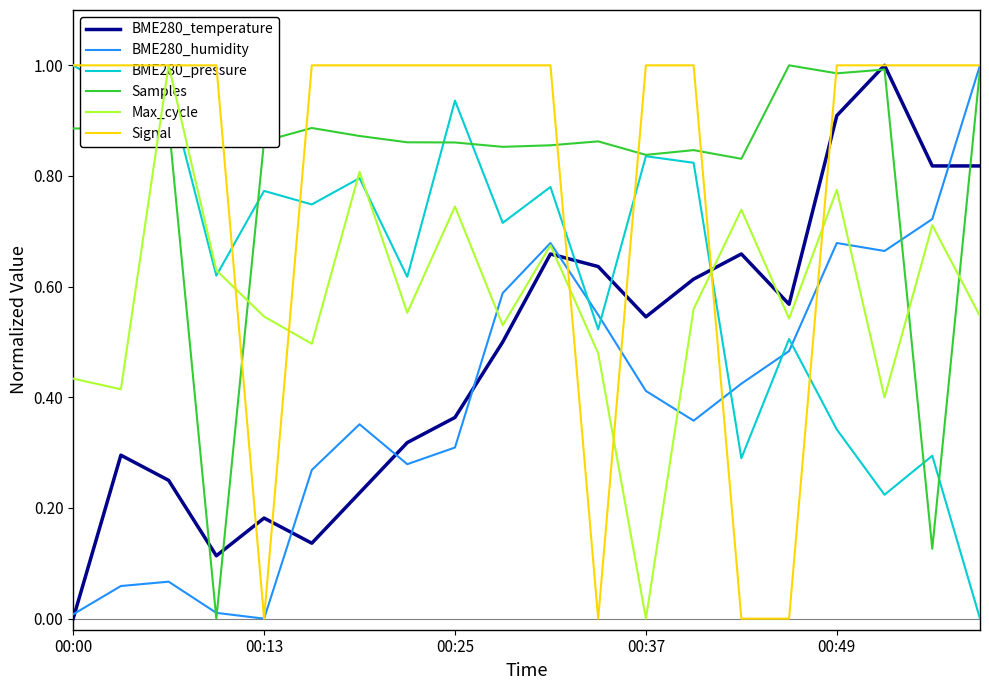

What is the difference between the maximum and minimum values in the Samples series?

1.0